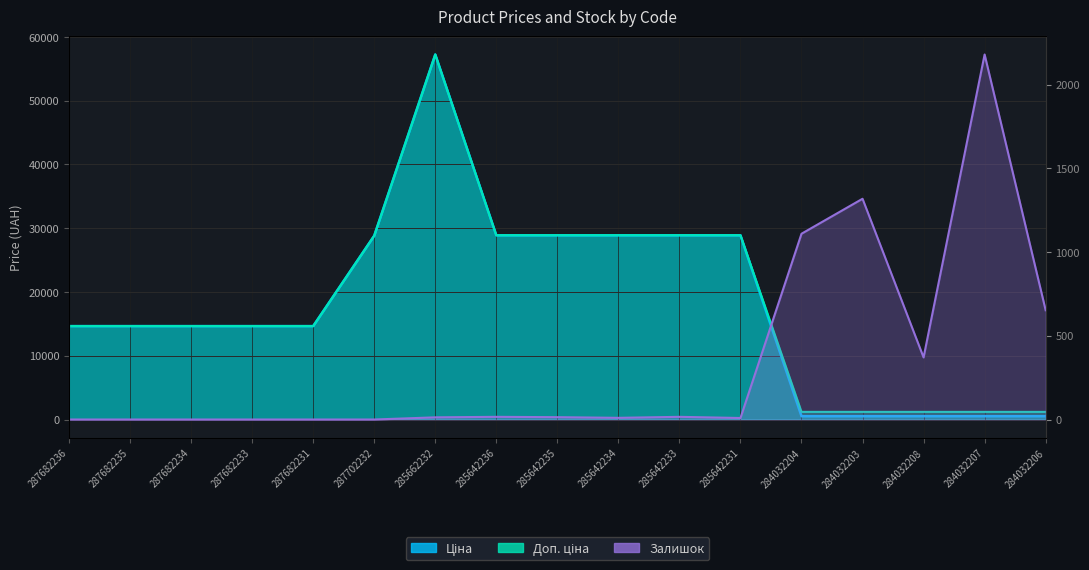

Rank the categories by Ціна value from lowest to highest.

284032204, 284032203, 284032208, 284032207, 284032206, 287682236, 287682235, 287682234, 287682233, 287682231, 287702232, 285642236, 285642235, 285642234, 285642233, 285642231, 285662232